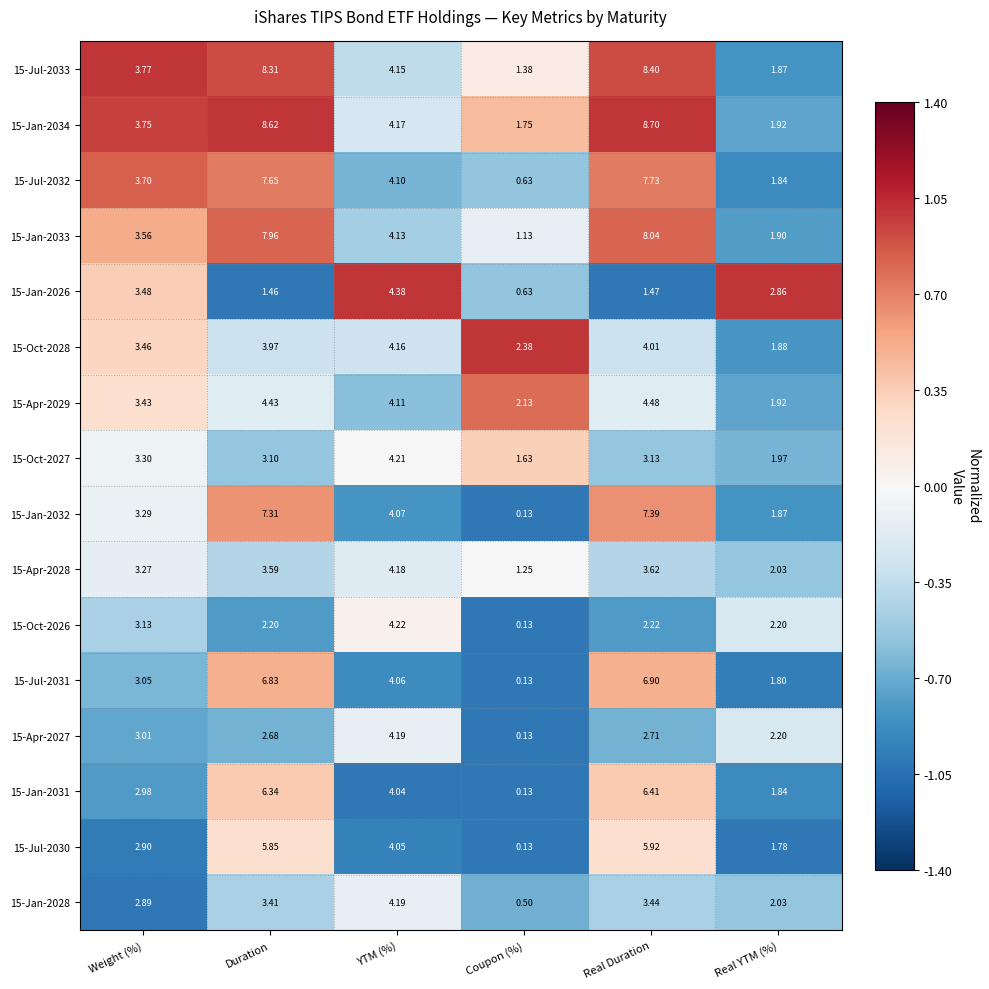

At which label does 15-Jan-2032 reach its minimum?

Coupon (%)